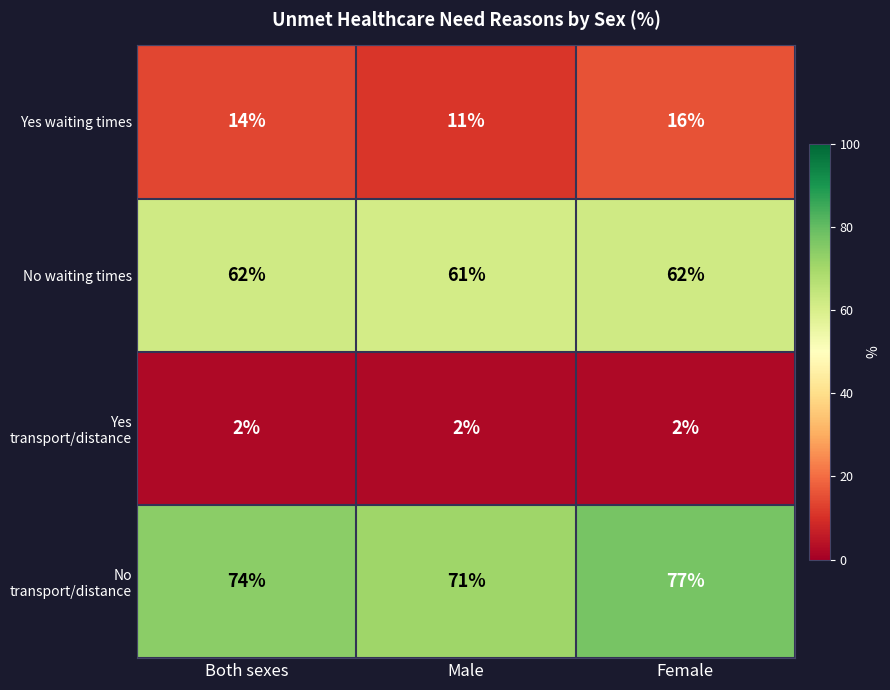

Which category has the lowest value in the No transport/distance series?

Male